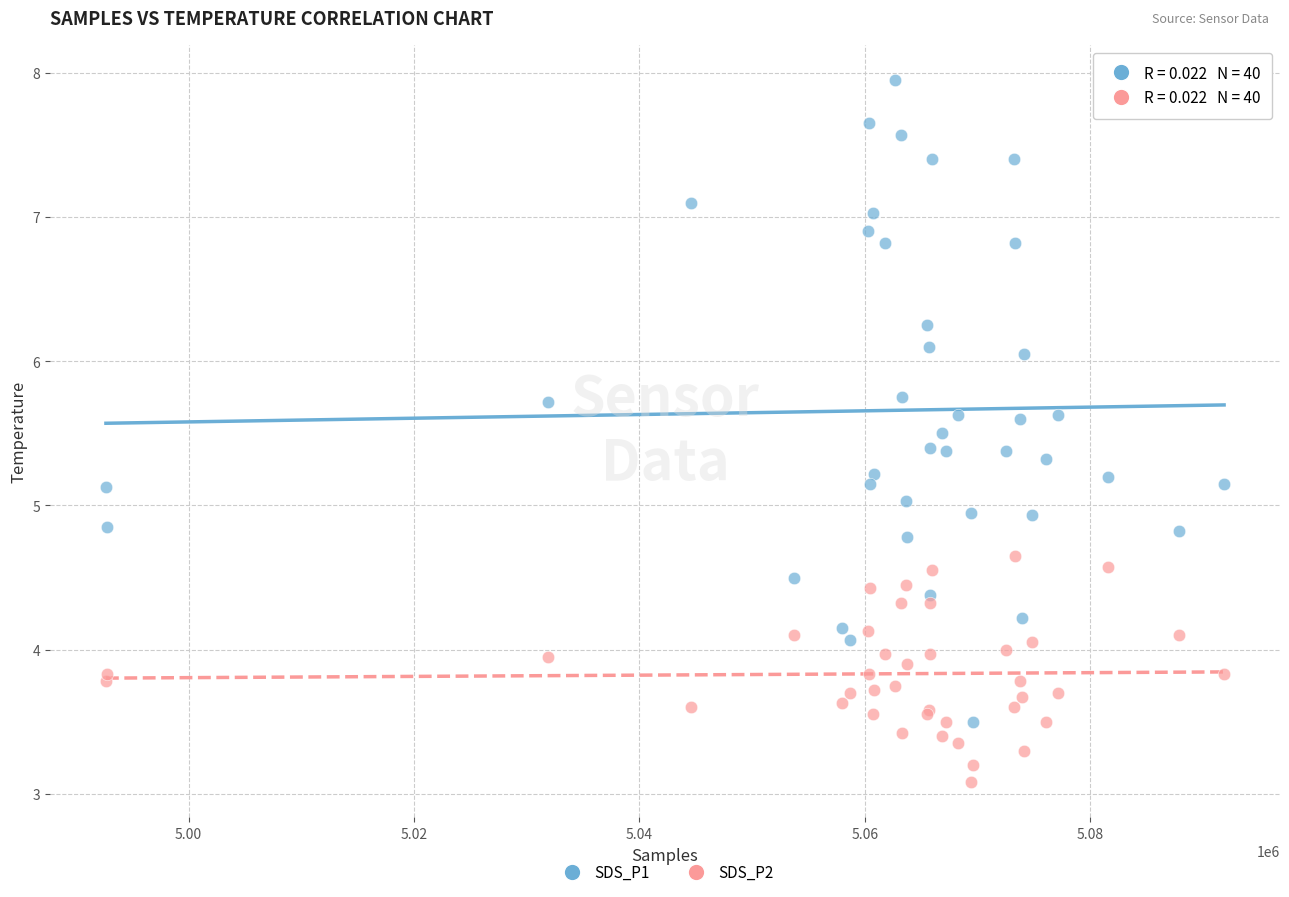

In the SDS_P2 series, what Y value is closest to 3?

3.1